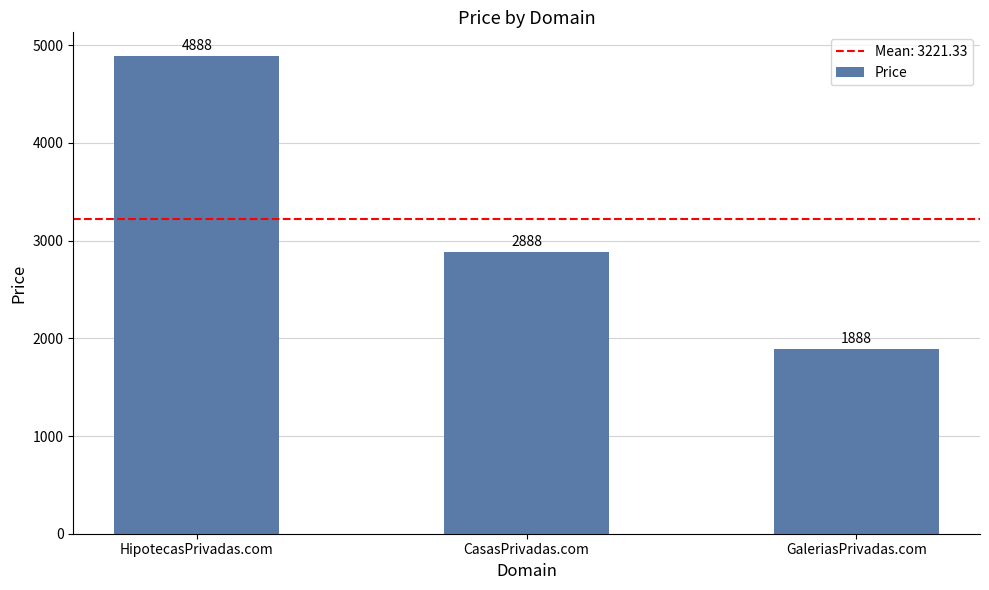

What is the difference between the maximum and second lowest values?

2000